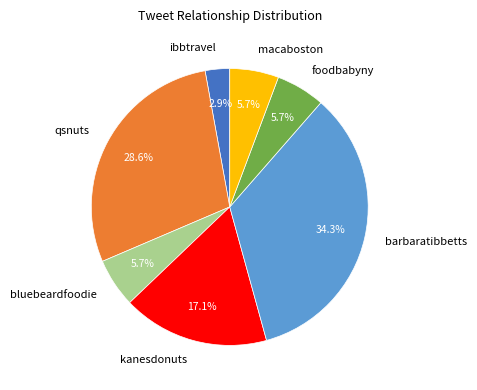

Which slice is the largest?

barbaratibbetts